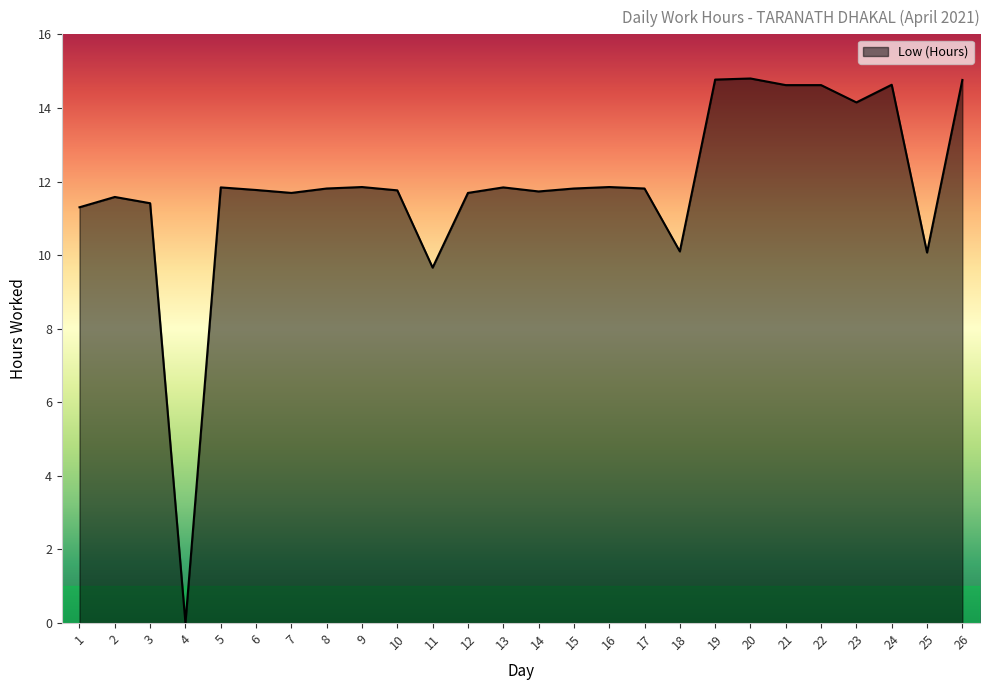

Does the chart have visible grid lines?

No